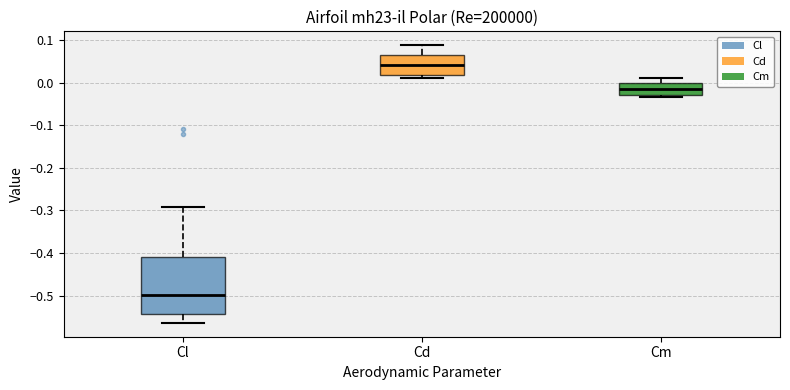

Where does the upper whisker of the box for Cm end on the y-axis? The values are not printed on the chart, so give them approximately, as read against the axis.

0.01